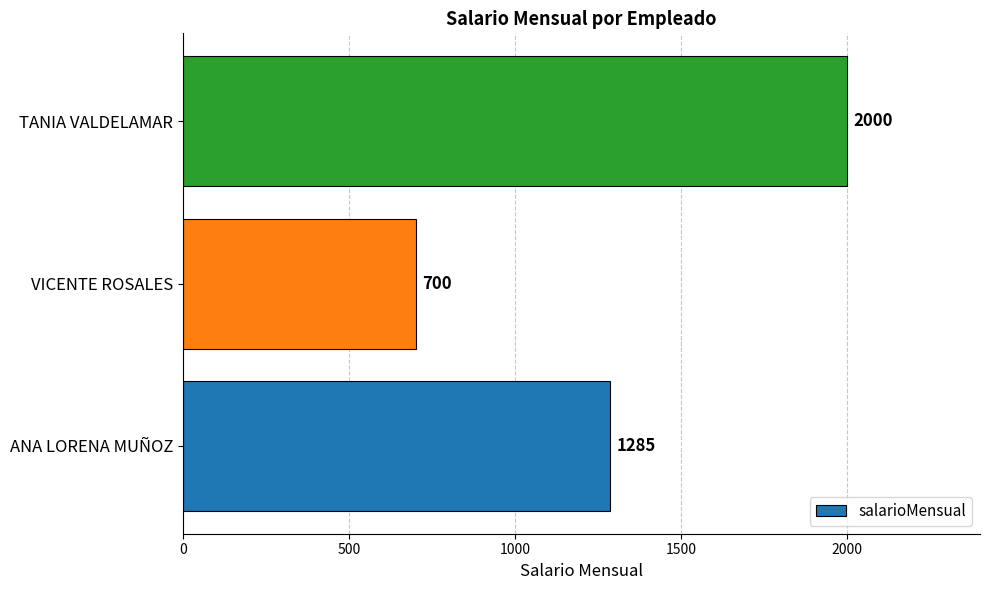

Rank the categories by value from highest to lowest.

TANIA VALDELAMAR, ANA LORENA MUÑOZ, VICENTE ROSALES